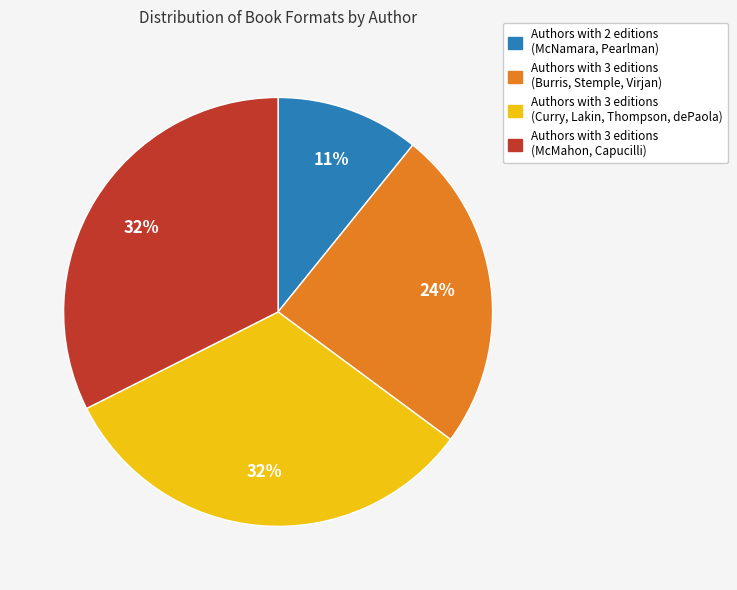

To the nearest percent, what percentage of the pie is Authors with 3 editions (Burris, Stemple, Virjan)?

24%